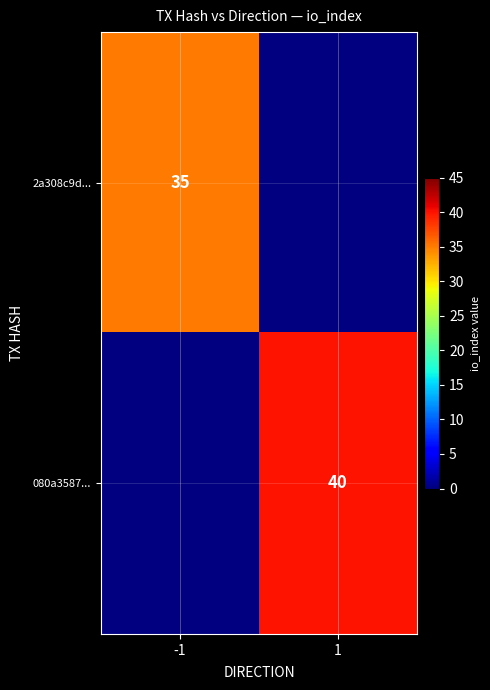

The 080a3587... series shows 40 at 1. True or false?

True